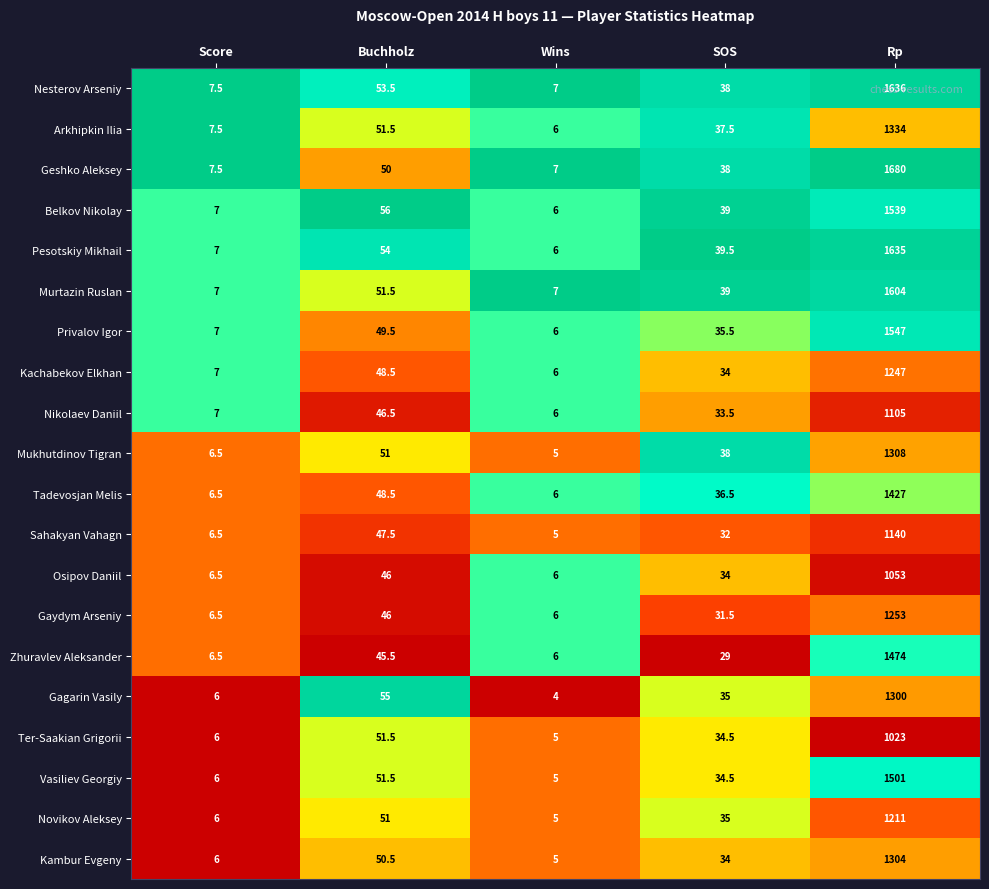

At which category is the sum across all series the highest?

Rp